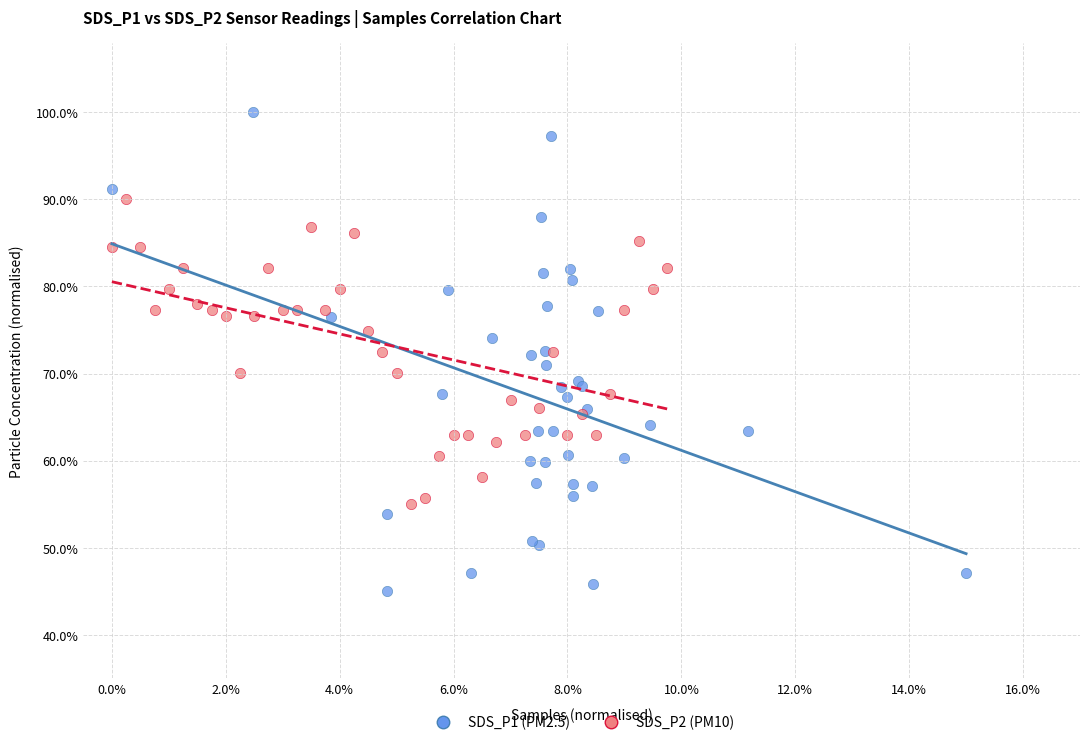

Which series reaches the minimum Y coordinate?

SDS_P1 (PM2.5)